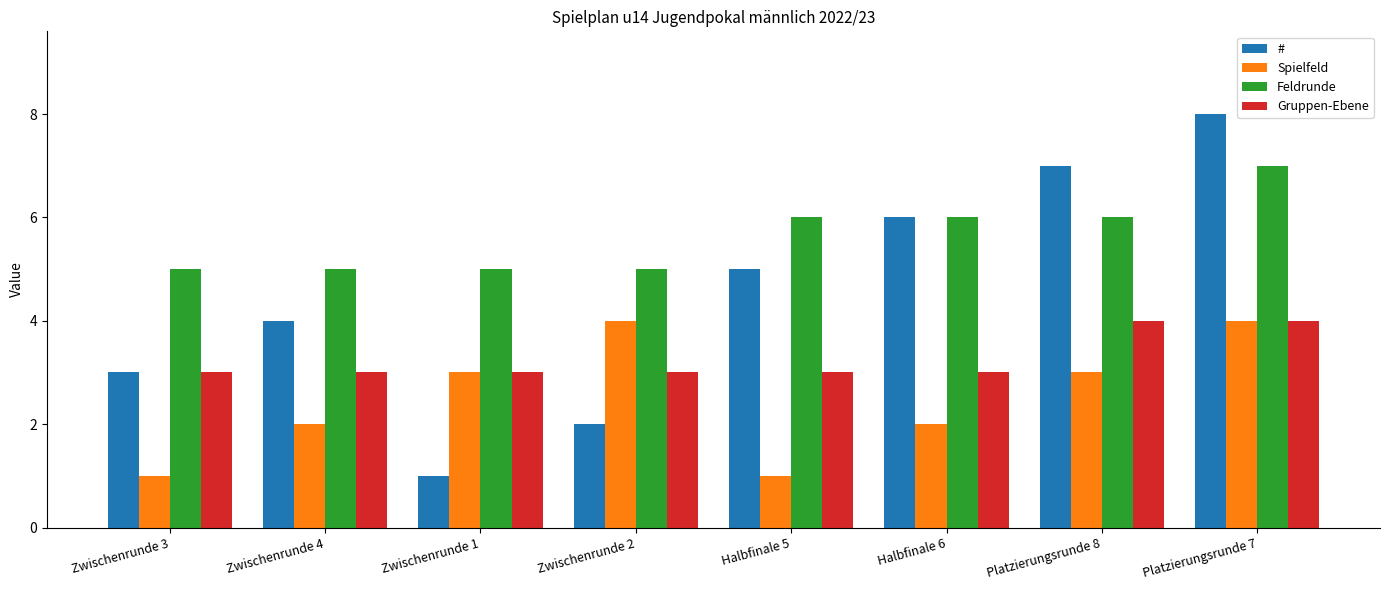

List the series in order of their overall mean, highest first.

Feldrunde, #, Gruppen-Ebene, Spielfeld